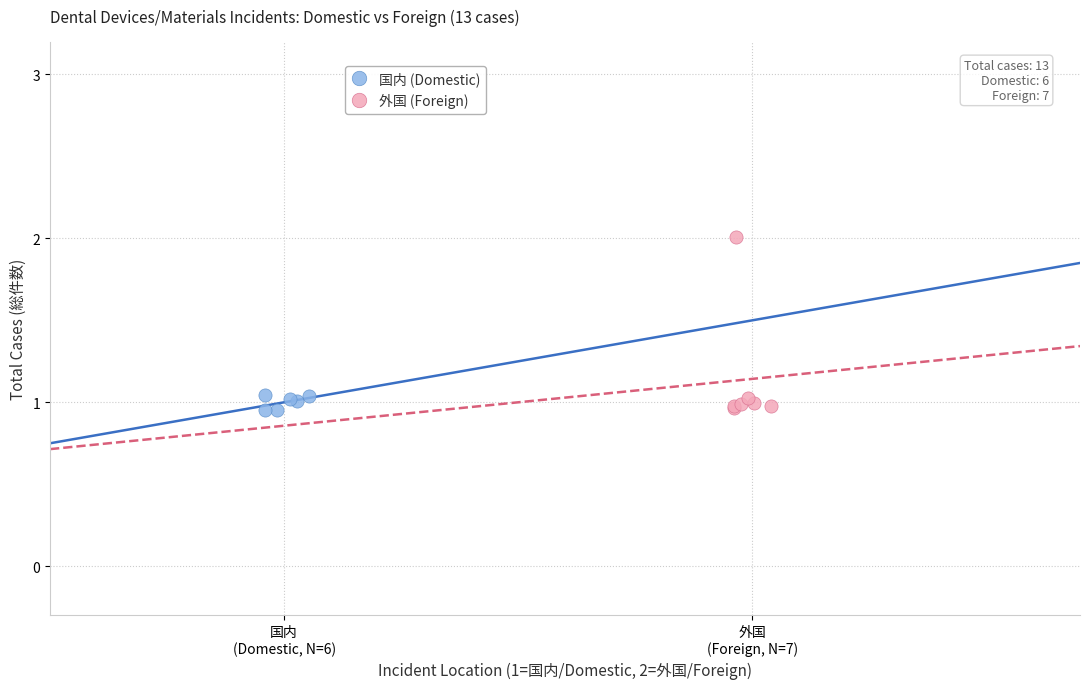

Which series has the largest Y range (max minus min)?

外国 (Foreign)